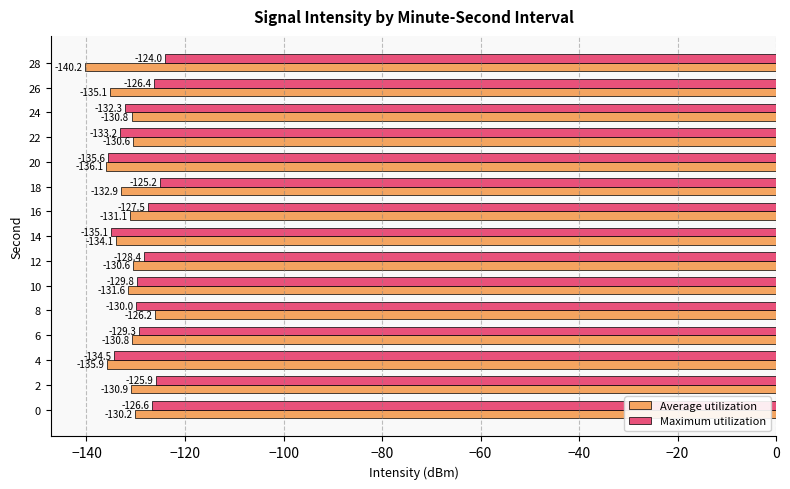

Rank the series by their average value, from lowest to highest.

Average utilization, Maximum utilization